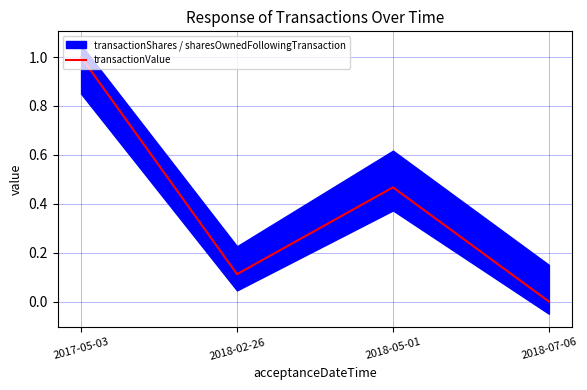

What is the sum of the values at 2018-05-01 and 2018-02-26?

0.6